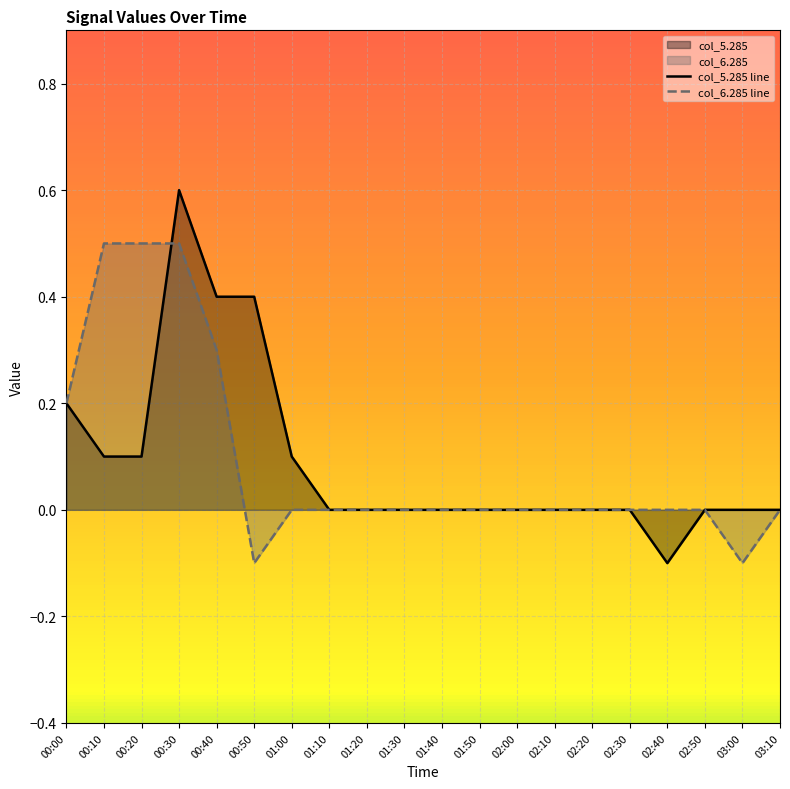

At how many categories does at least one series exceed 0?

7